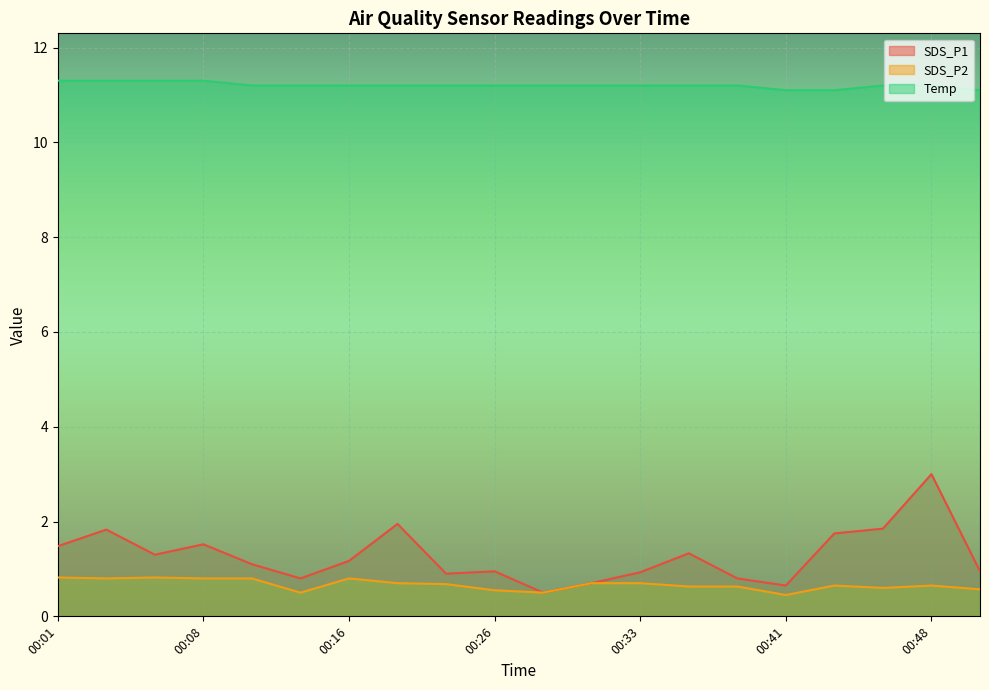

Rank the categories by Temp value from highest to lowest.

00:01, 00:03, 00:06, 00:08, 00:11, 00:13, 00:16, 00:18, 00:21, 00:26, 00:28, 00:31, 00:33, 00:36, 00:38, 00:46, 00:48, 00:41, 00:43, 00:51